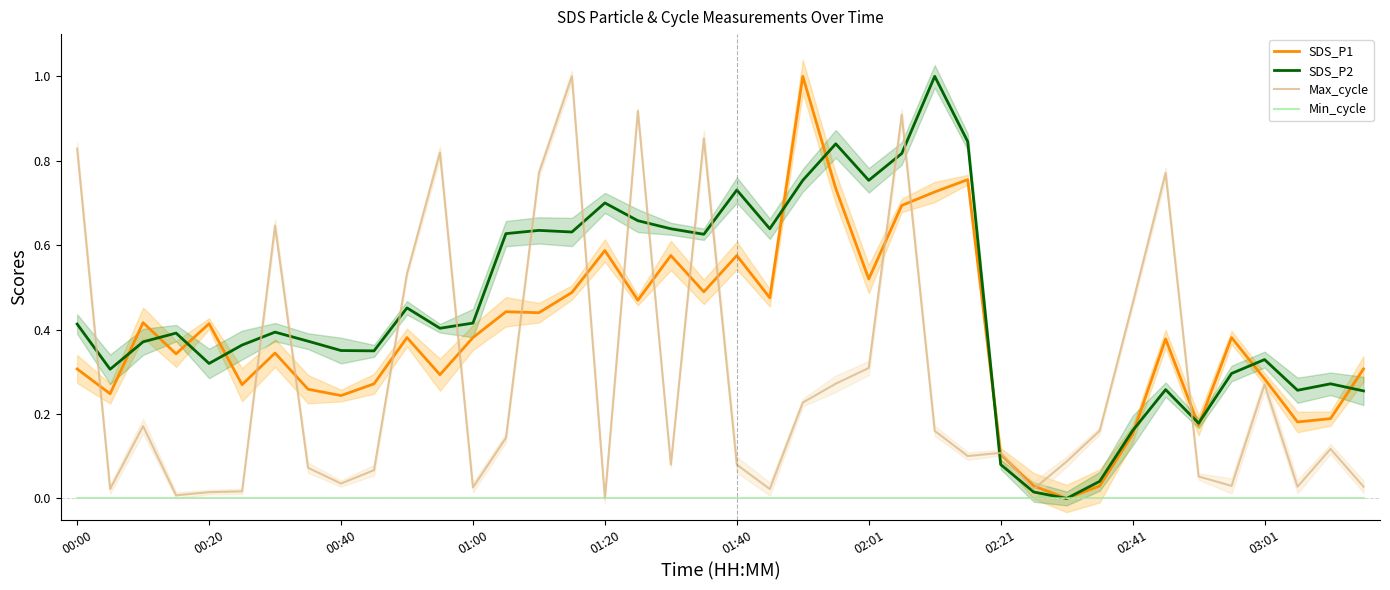

At 25, list the series in order from smallest to largest.

Min_cycle, SDS_P1, SDS_P2, Max_cycle